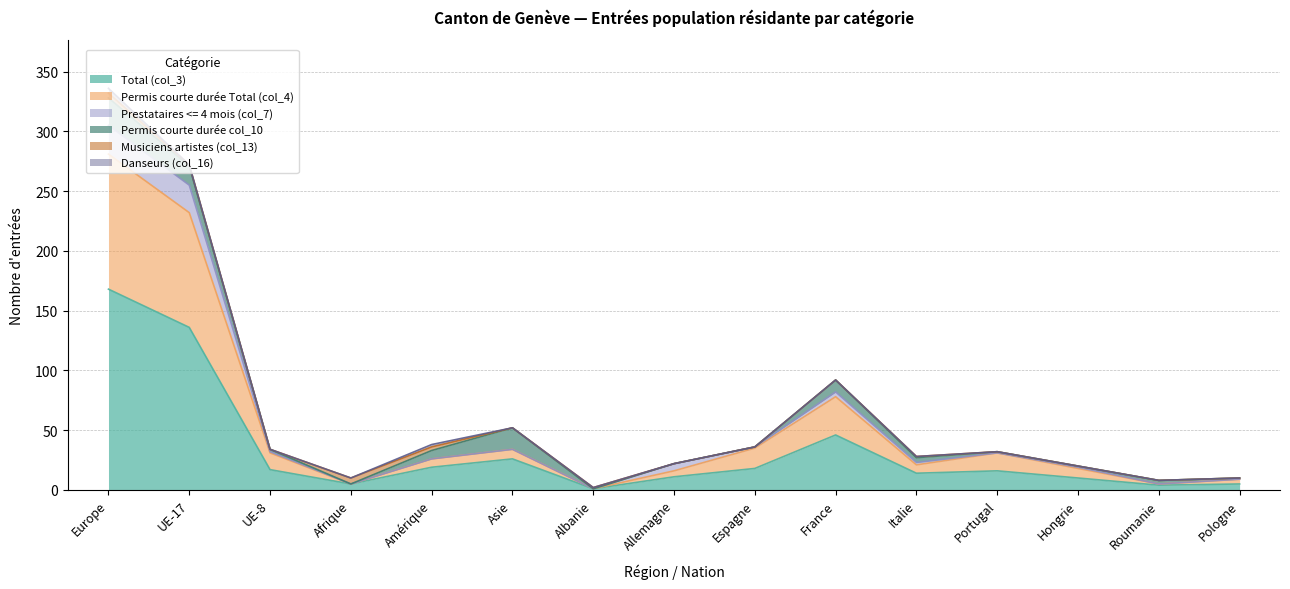

What is the label of the 15th point from the right?

Europe